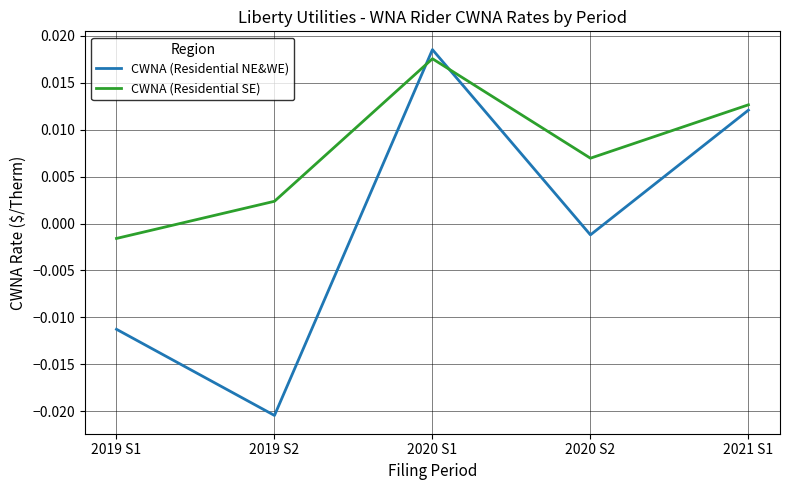

List the labels in order of CWNA (Residential NE&WE) value, largest first.

2020 S1, 2021 S1, 2020 S2, 2019 S1, 2019 S2